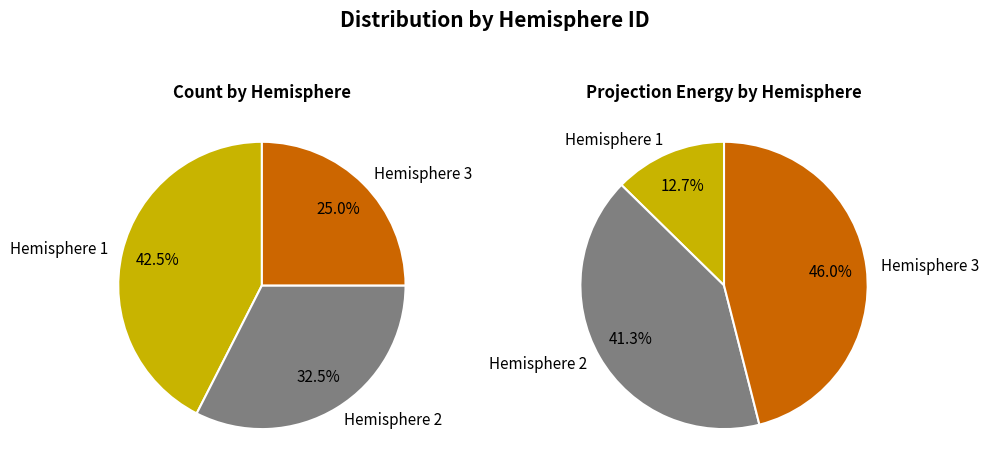

Is it true that 17 is 1% of the pie?

False